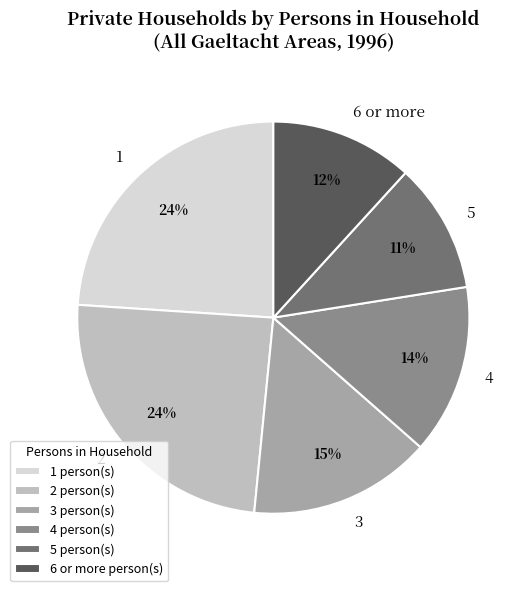

Combined, do 2 and 1 account for over 50%?

No